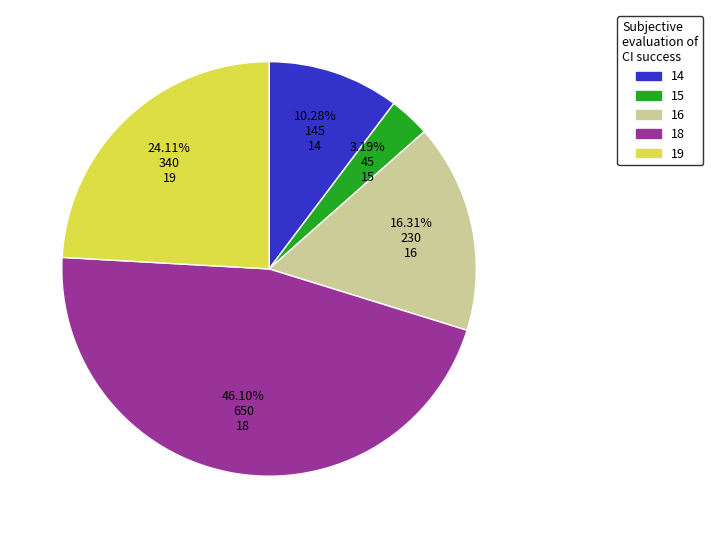

Is there a majority slice in this chart?

No